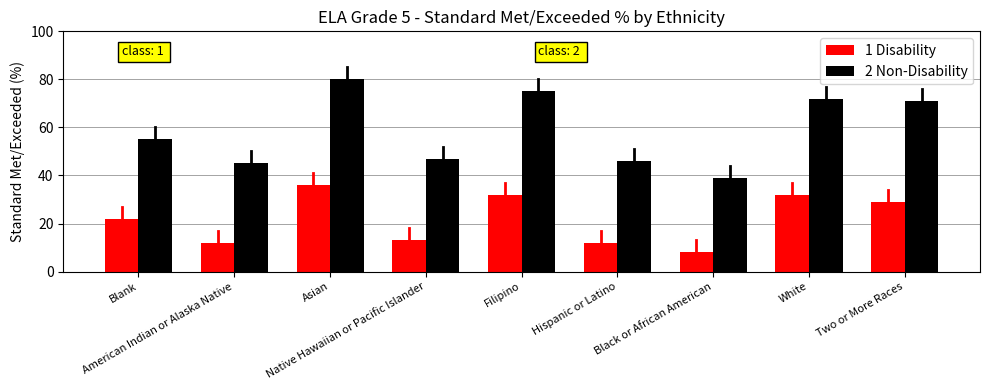

List the series in order of their overall mean, highest first.

2 Non-Disability, 1 Disability